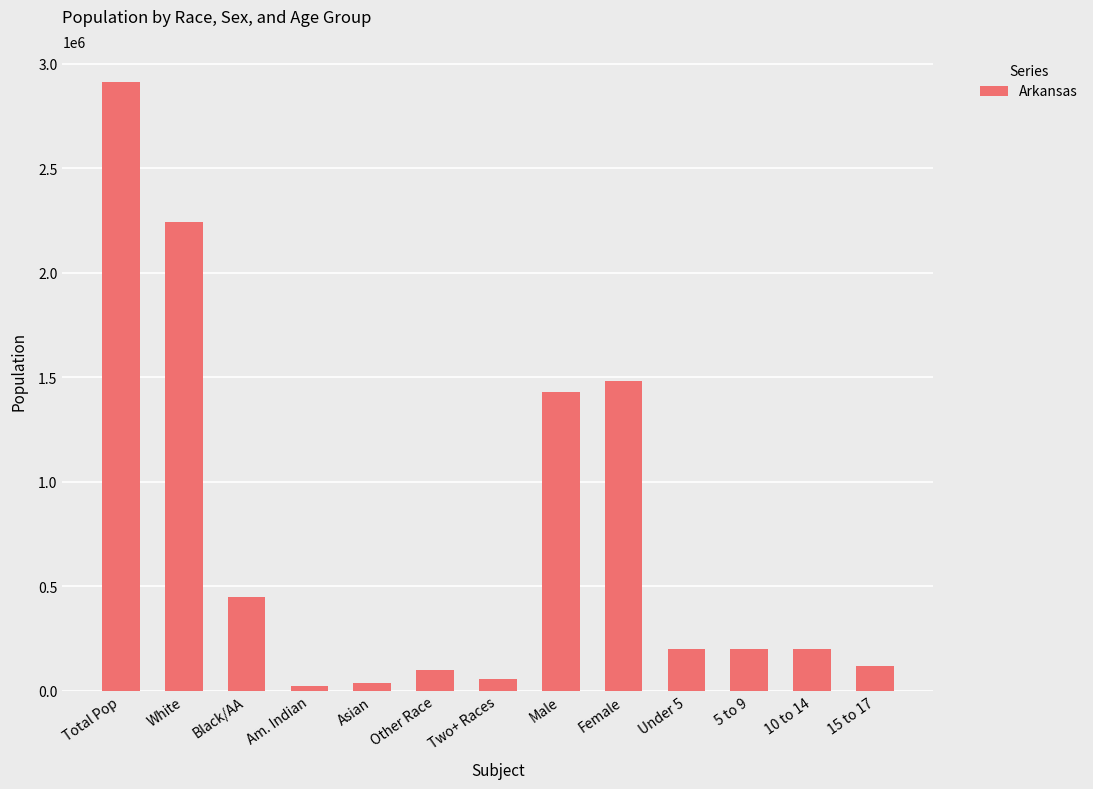

What is the sum of the values at Male and Asian?

1467739